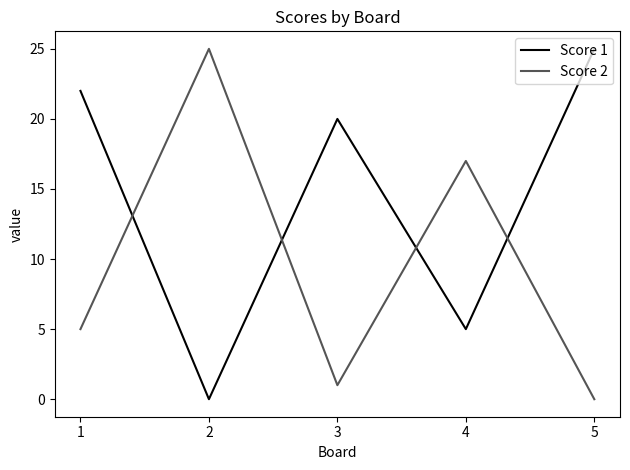

Is it true that Score 1 equals -10 at 2?

False